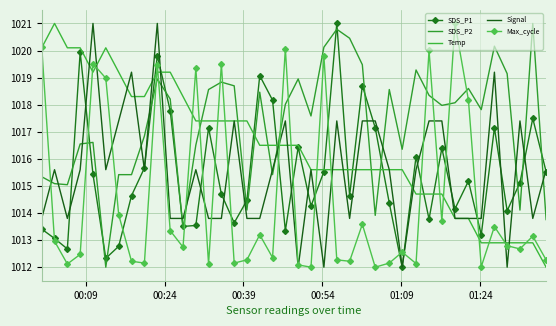

How many values in the SDS_P2 series are below 1018?

20